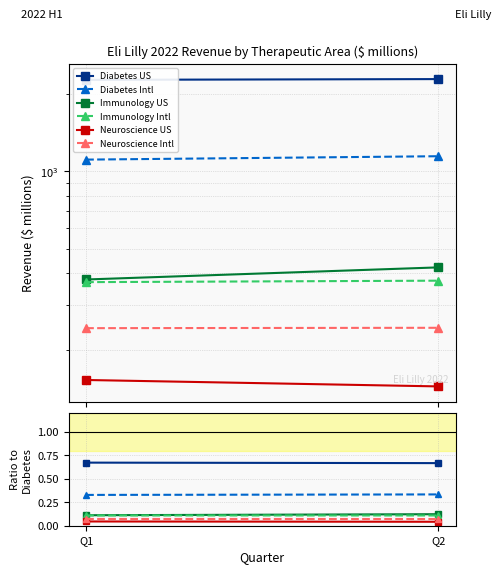

Between Q1 and Q2, which is larger?

Q1